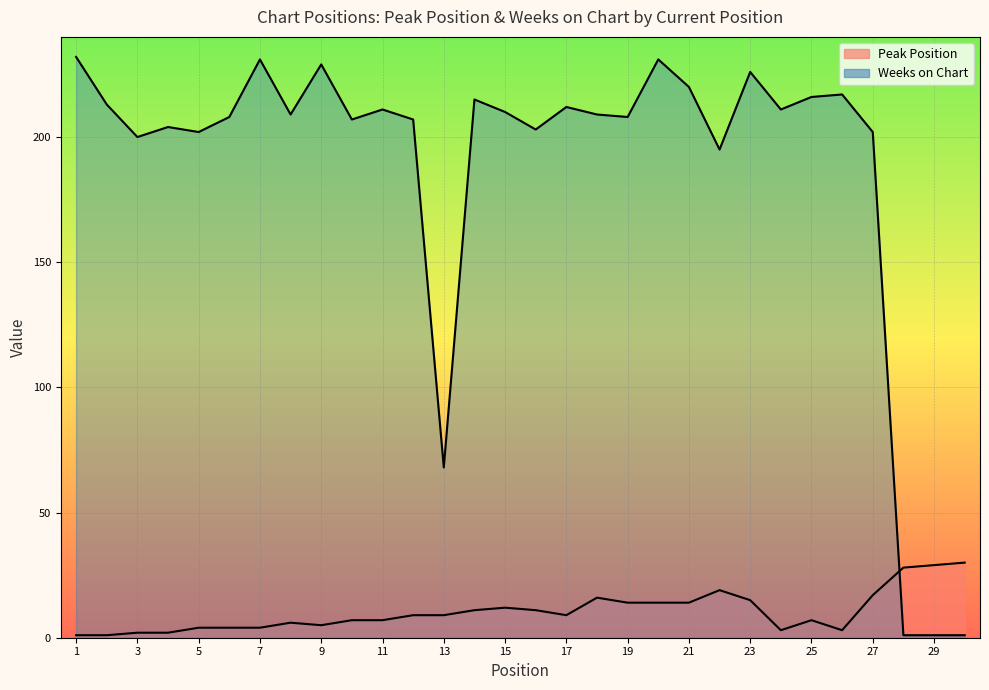

At which category is the sum across all series the highest?

20